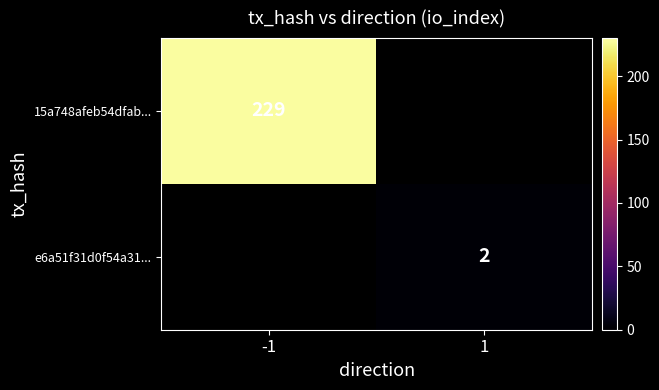

Is it true that 15a748afeb54dfab... equals 229 at -1?

True